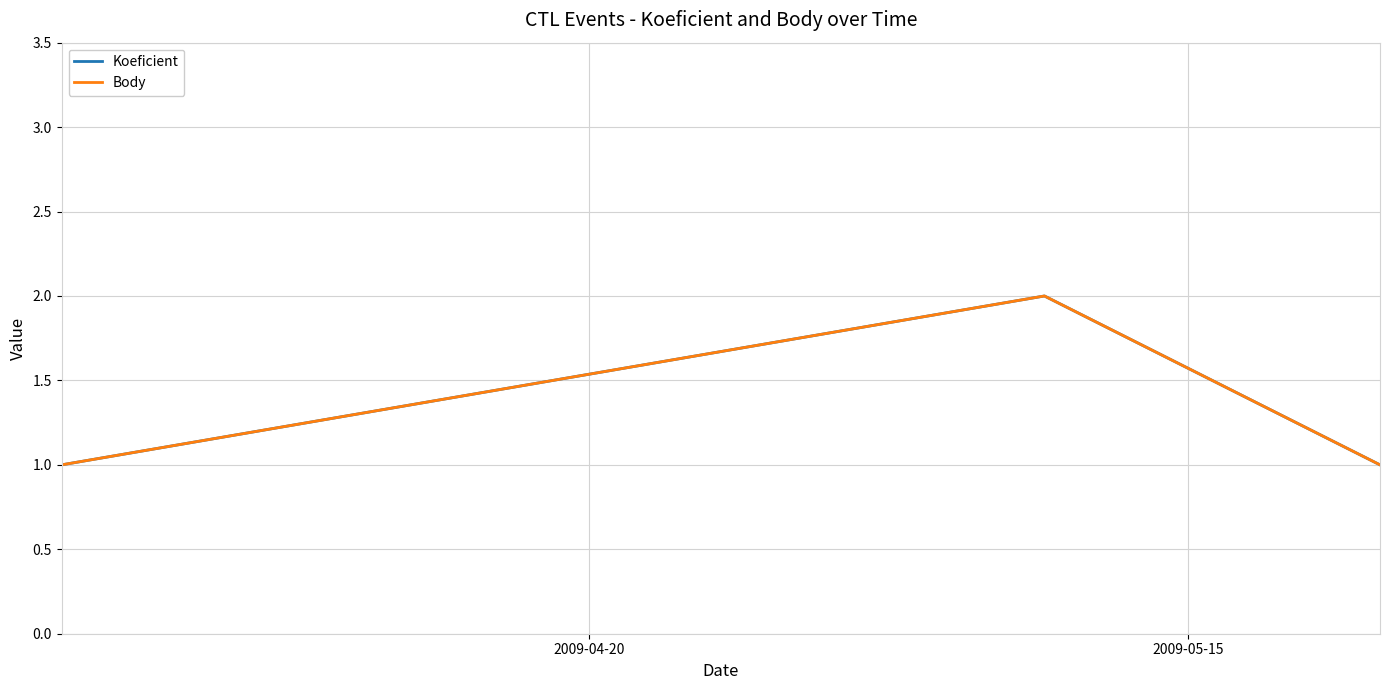

Is this an area chart (filled region under the line)?

No